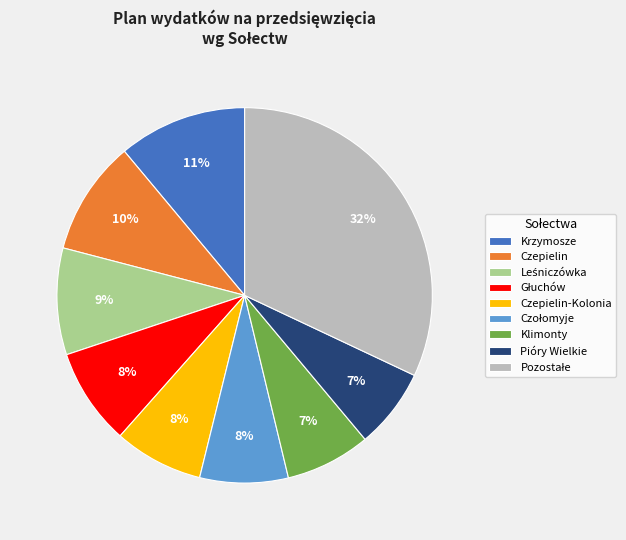

Does Krzymosze represent more than half of the total?

No